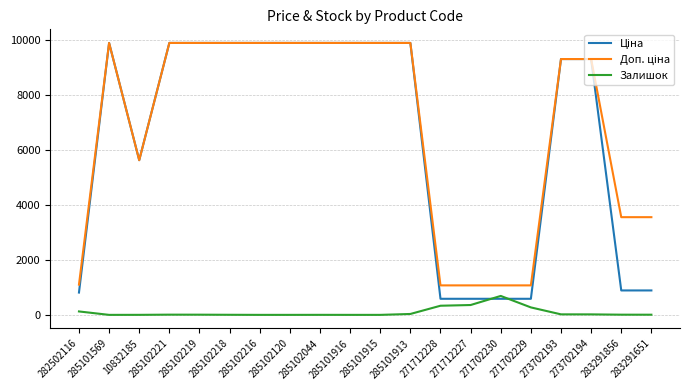

What is the difference between the highest and lowest values at 285101569?

9908.5